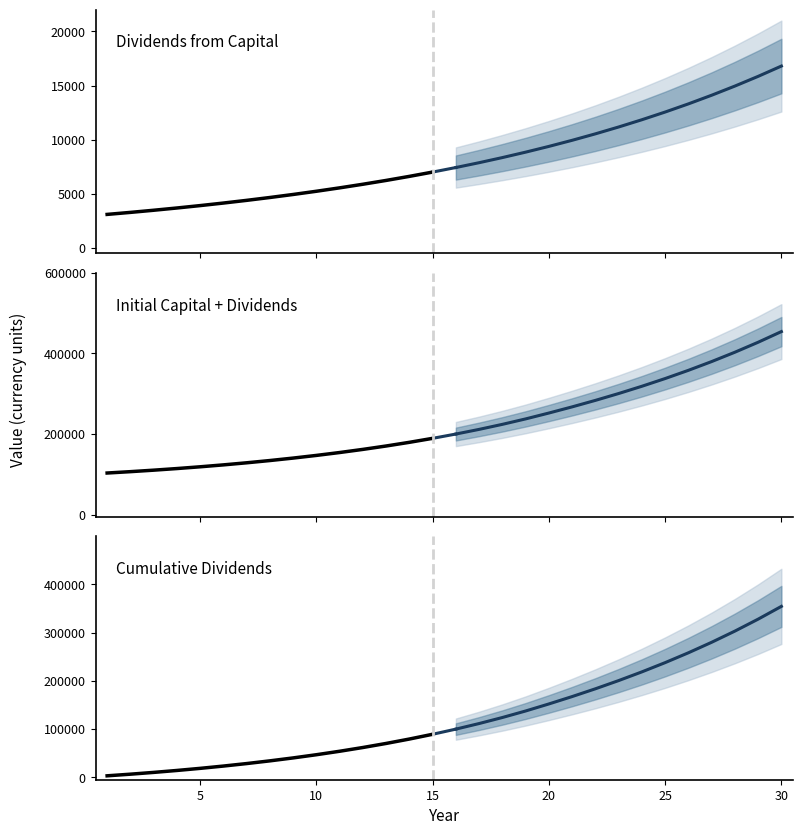

What is the minimum value shown in the chart?

3100.0